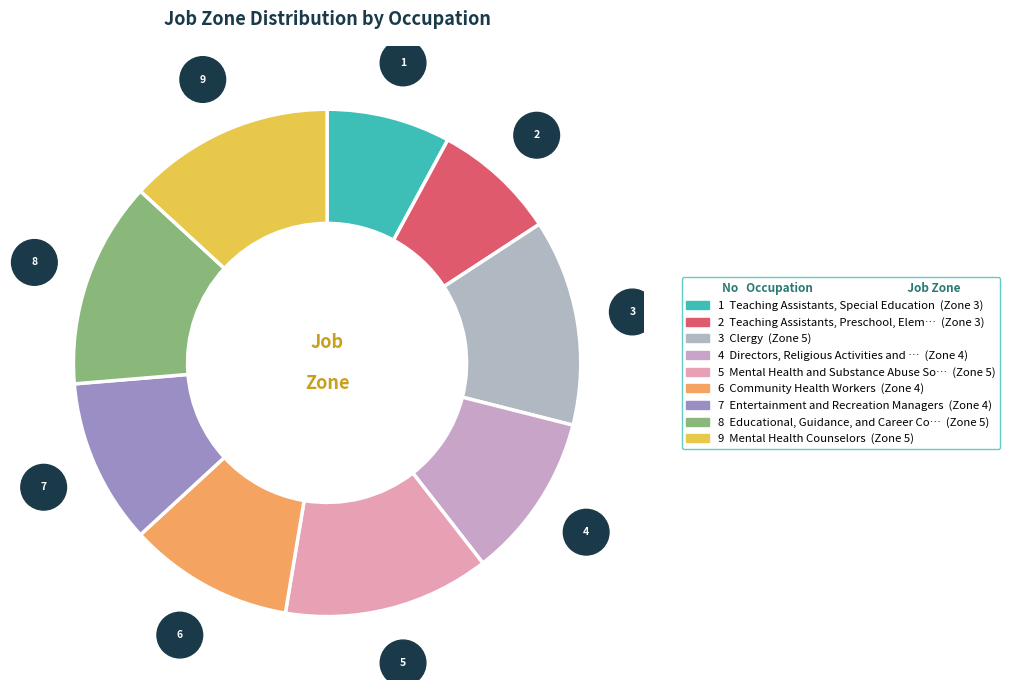

Is there any slice that represents more than half of the pie?

No